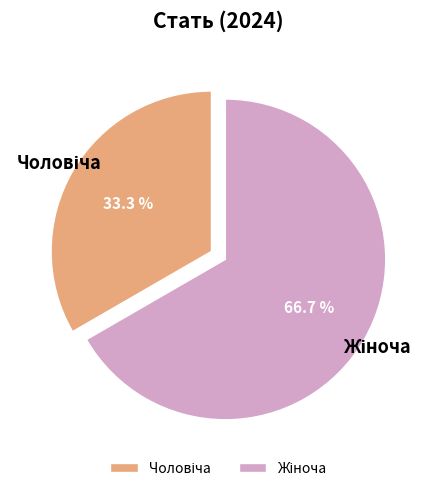

Is there a majority slice in this chart?

Yes